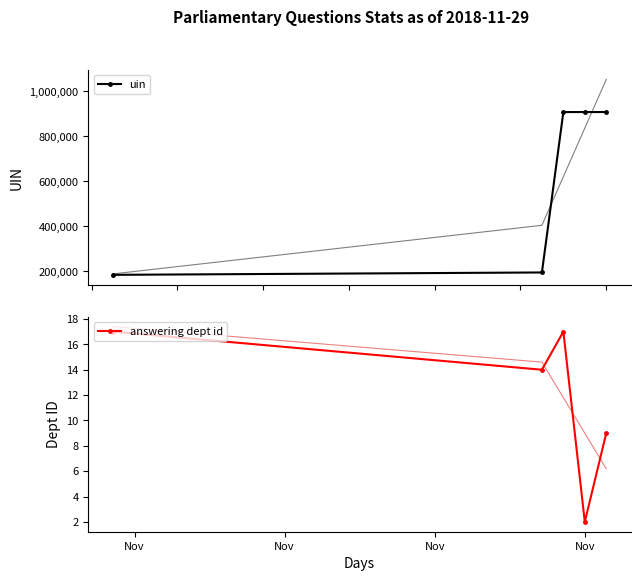

How many values in the uin series are below 907841?

2